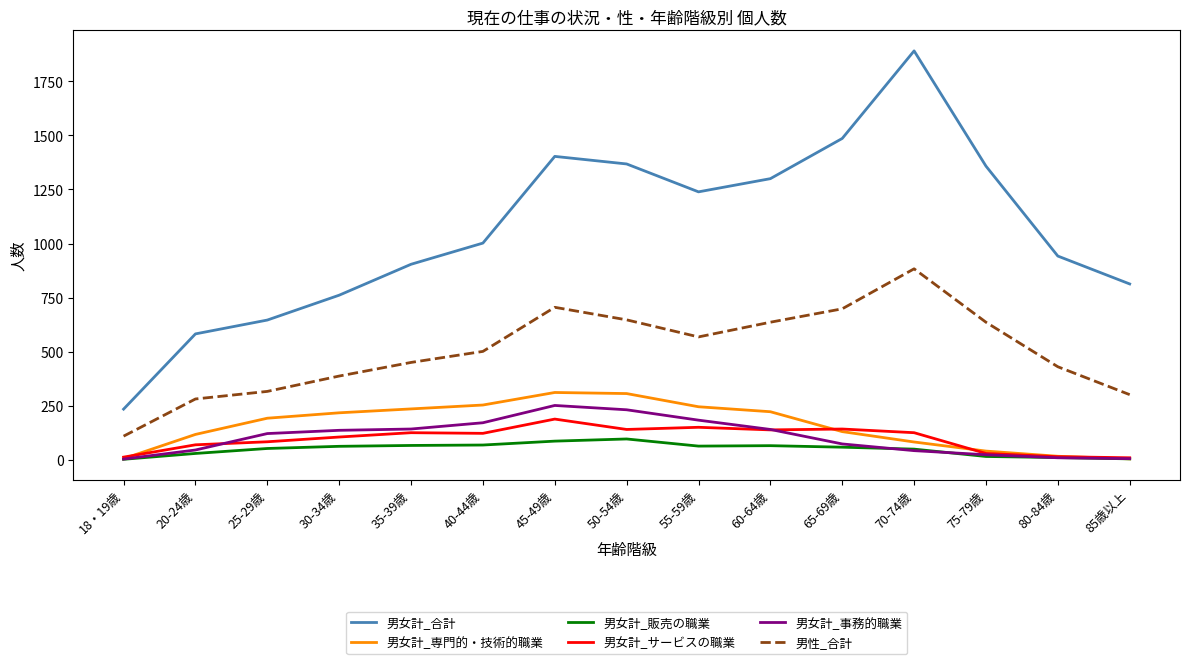

Which series has the widest spread of values?

男女計_合計